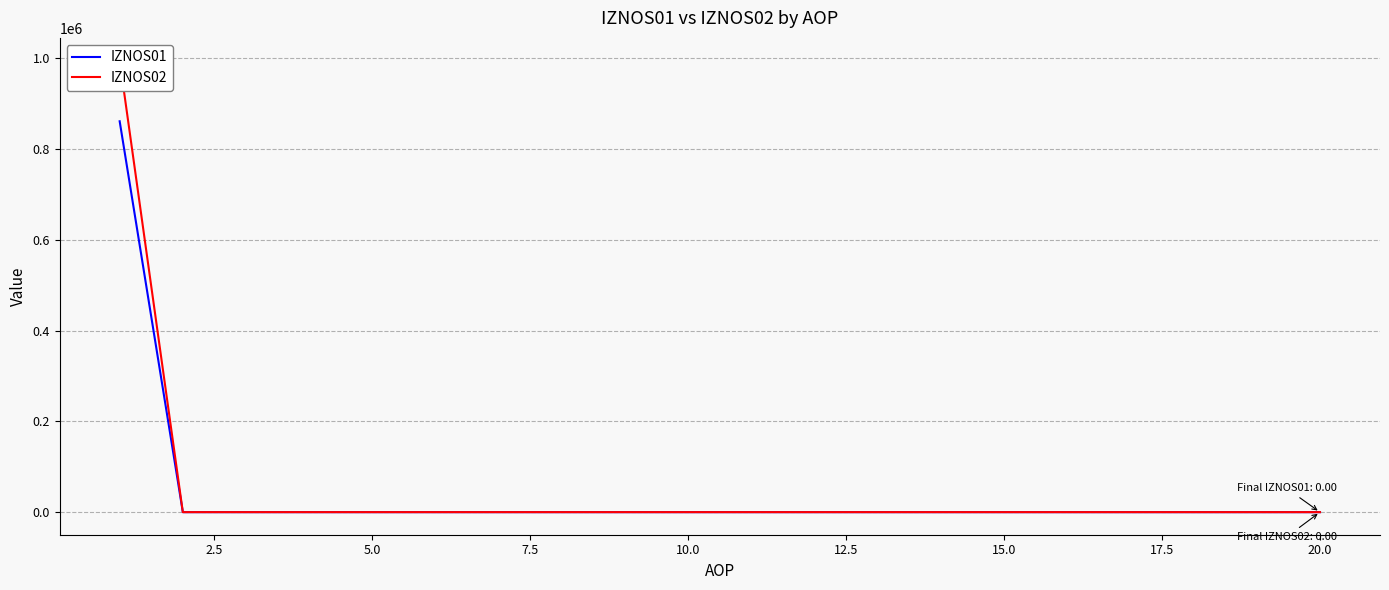

The value of IZNOS01 at 15.0 is 548560.3. True or false?

False